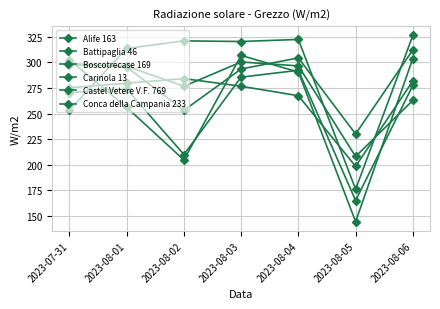

True or false: Conca della Campania 233 has a value of 256.0 at 2023-08-01.

True